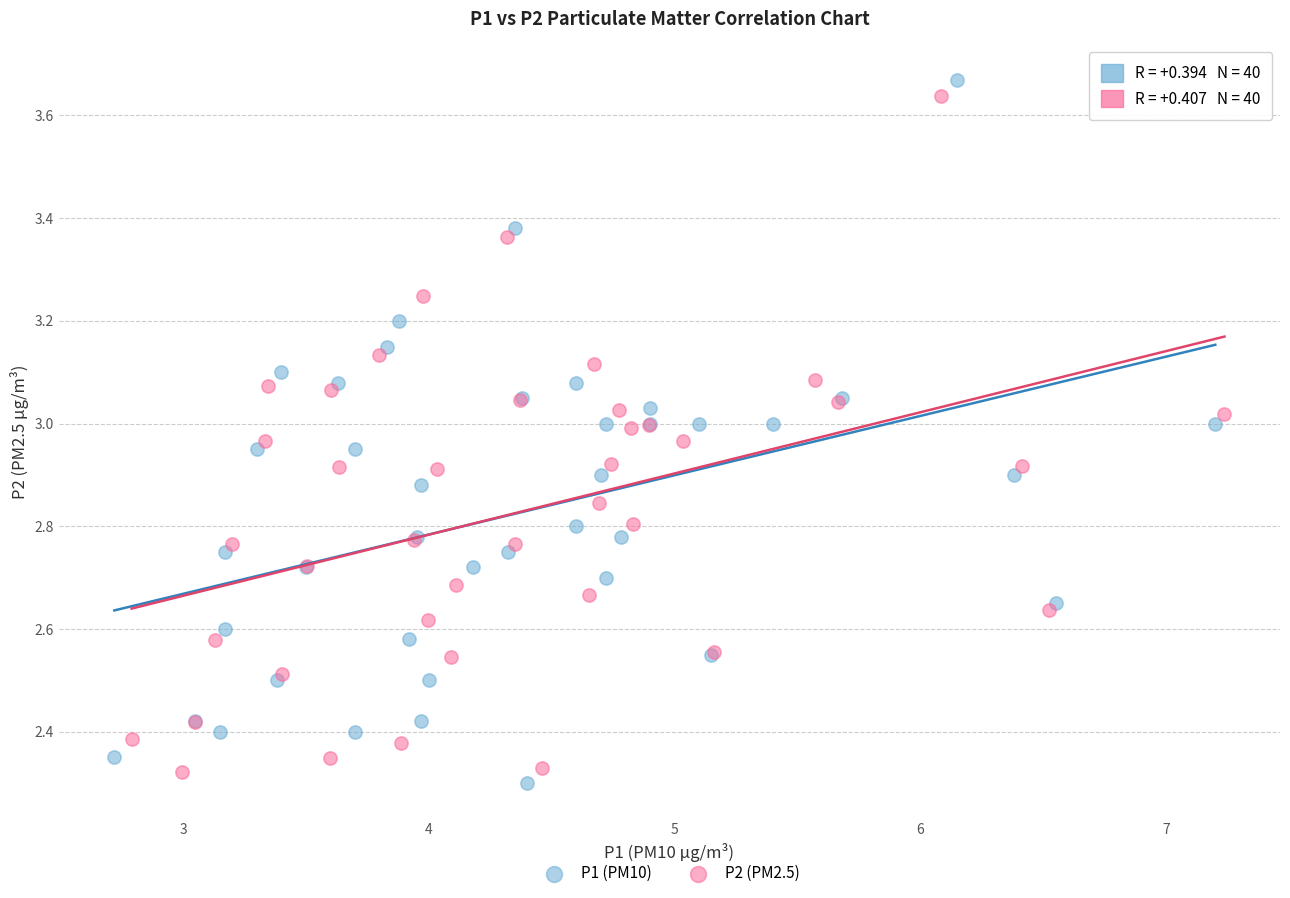

What are all the series names shown in the legend?

P1 (PM10), P2 (PM2.5)